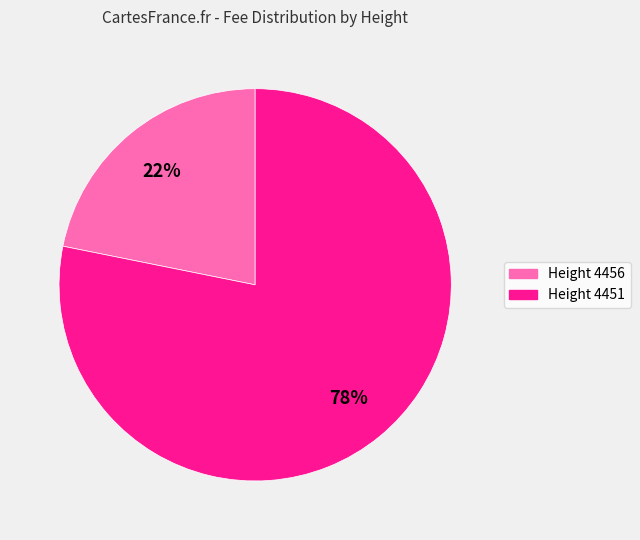

Does any single category account for the majority?

Yes